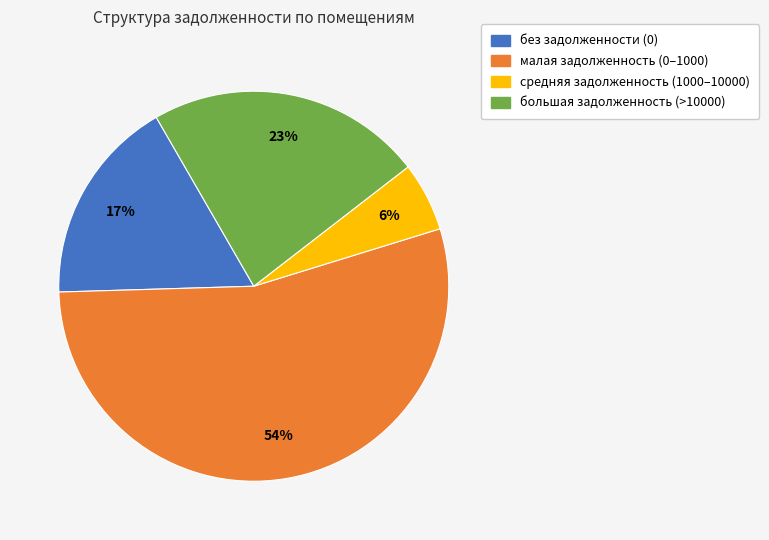

To the nearest percent, what is the average slice percentage?

25%